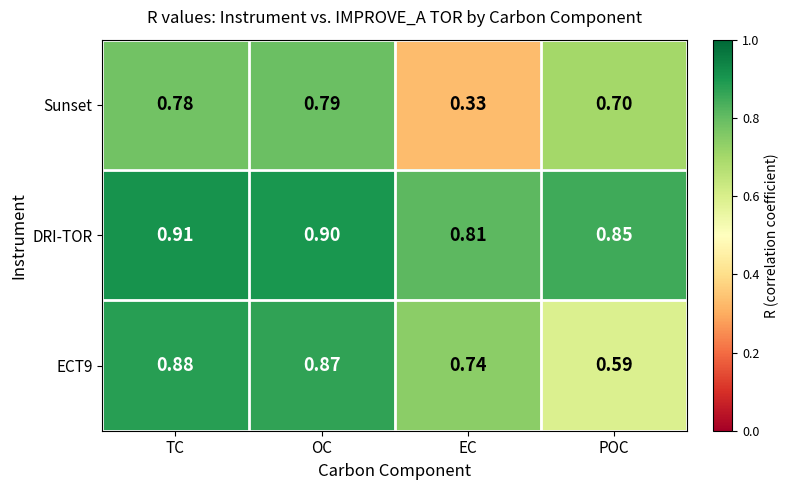

At which label does Sunset reach its minimum?

EC